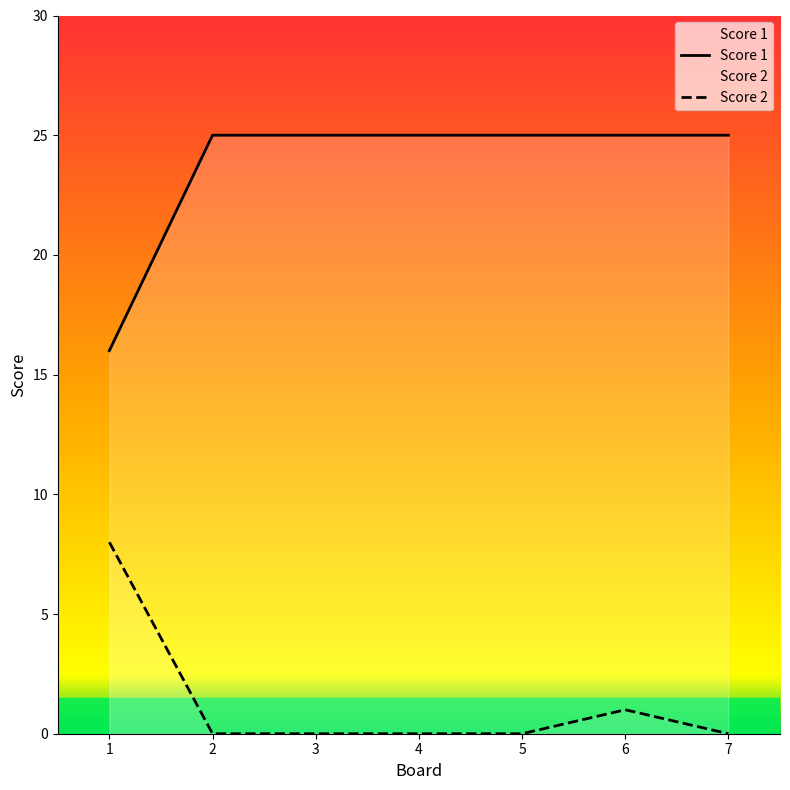

What is the sum of all Score 2 values?

9